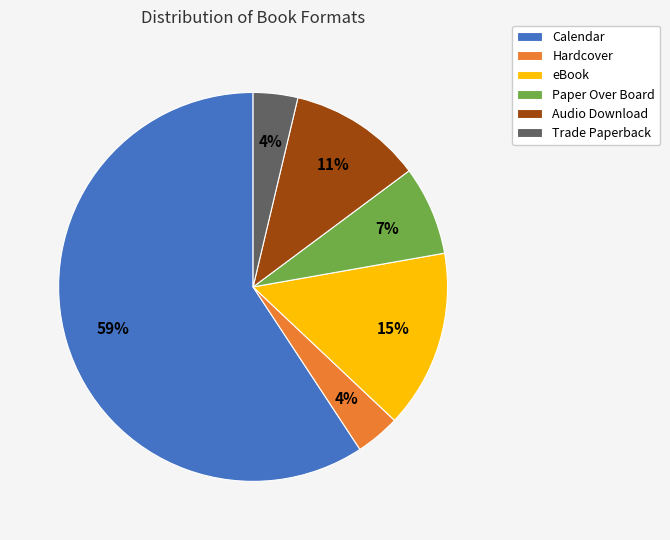

Which has a higher value, Paper Over Board or Calendar?

Calendar